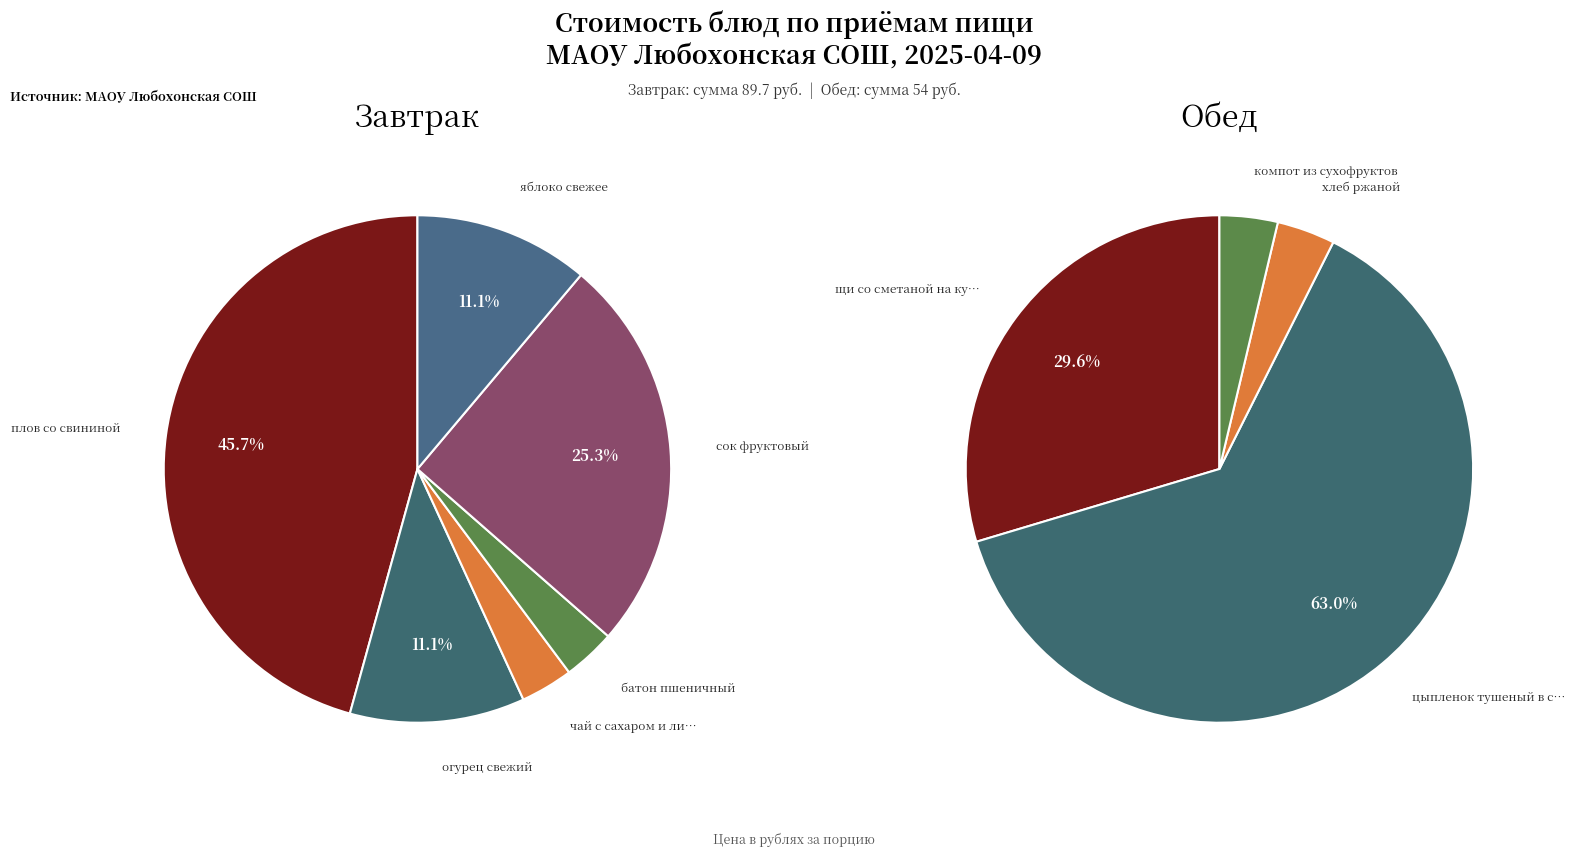

Which series has the widest spread of values?

Завтрак